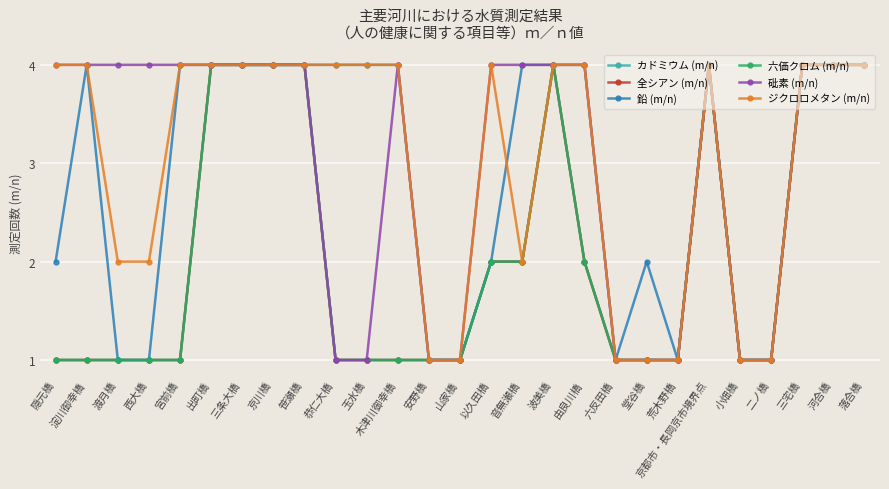

Is the value of カドミウム (m/n) at 京都市・長岡京市境界点 greater than the value of 全シアン (m/n) at 二ノ橋?

Yes